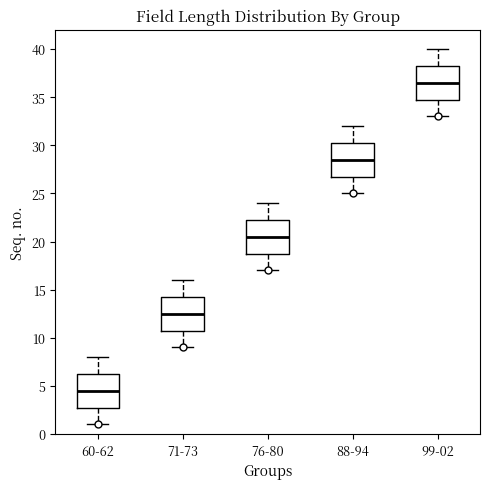

Reading left to right, read every box against the y-axis: the position of its median line, the range the box covers, and the ends of its whiskers. The values are not printed on the chart, so give them approximately, as read against the axis.

60-62: median 4.5, box 3.0 to 6.5, whiskers 1.0 to 8.0
71-73: median 12.5, box 11.0 to 14.5, whiskers 9.0 to 16.0
76-80: median 20.5, box 19.0 to 22.5, whiskers 17.0 to 24.0
88-94: median 28.5, box 27.0 to 30.5, whiskers 25.0 to 32.0
99-02: median 36.5, box 35.0 to 38.5, whiskers 33.0 to 40.0